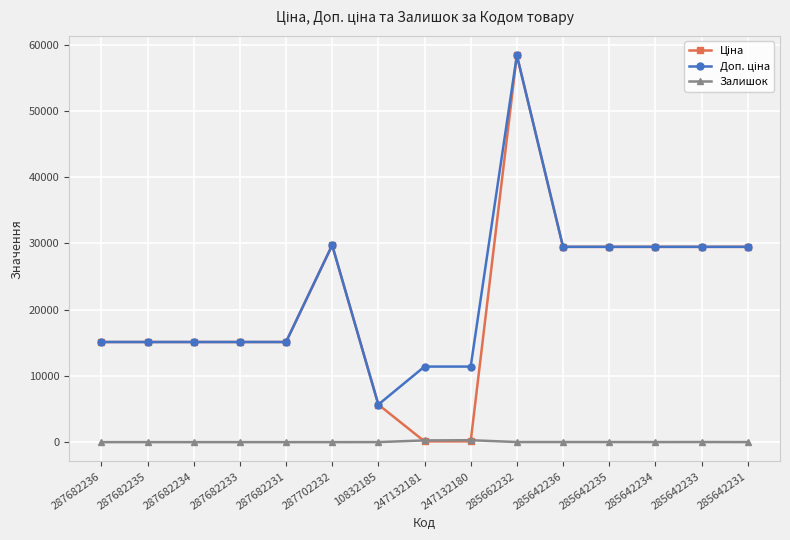

Where does the Залишок series first go above 7?

247132181